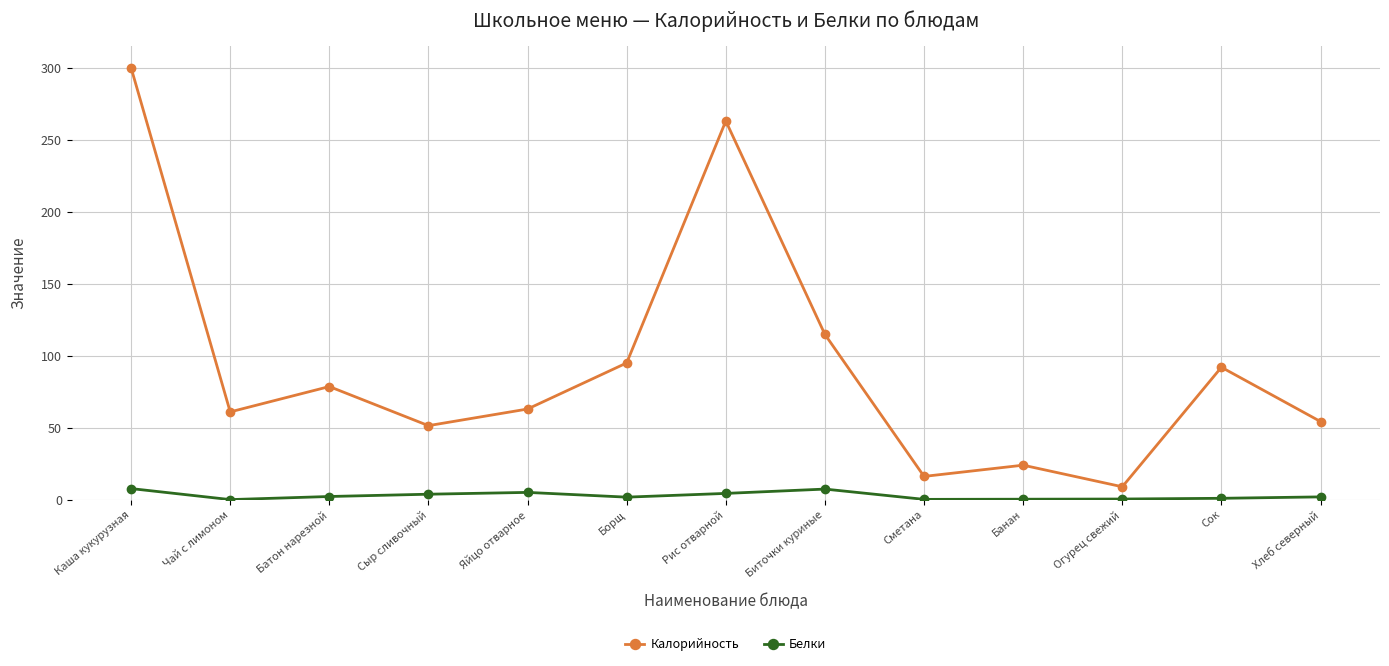

At which category is the sum across all series the highest?

Каша кукурузная